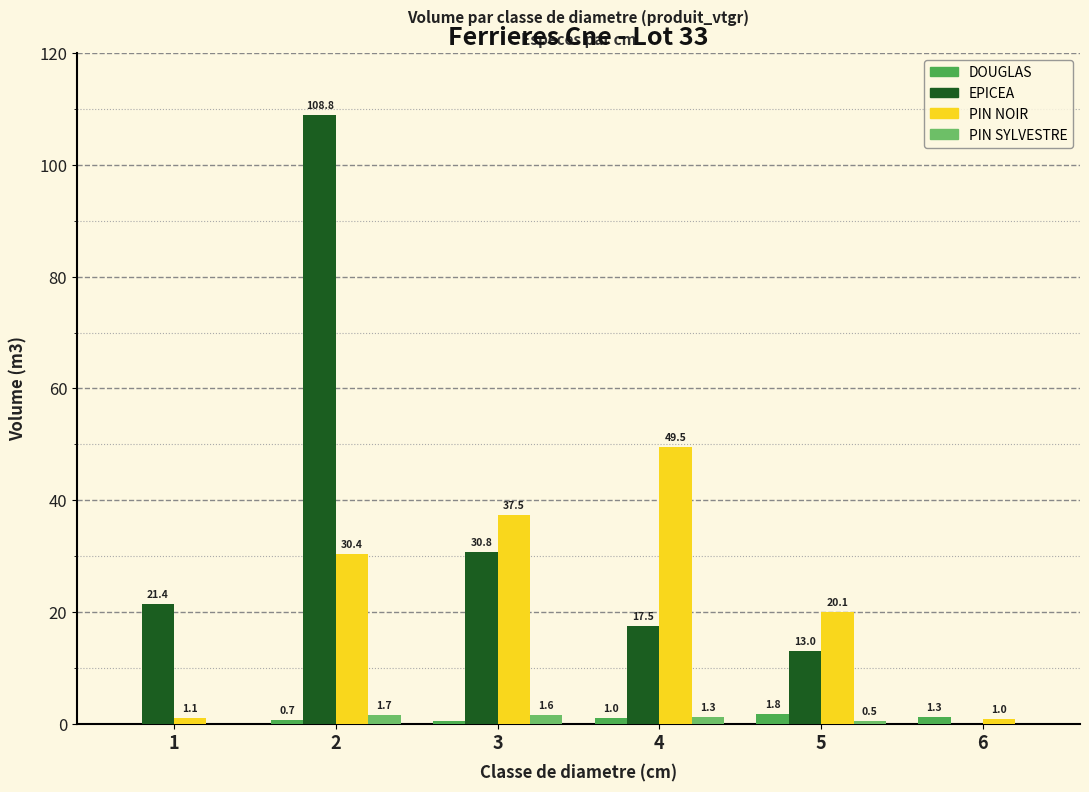

What is the approximate value of DOUGLAS at 5?

1.8